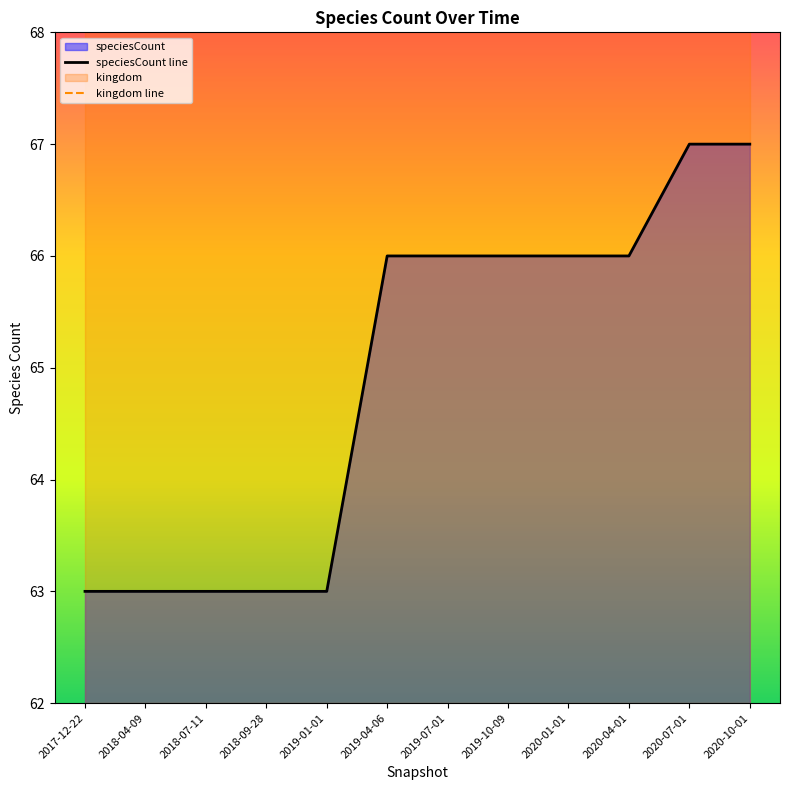

What is the value of the kingdom line point at the 2nd from the left?

72